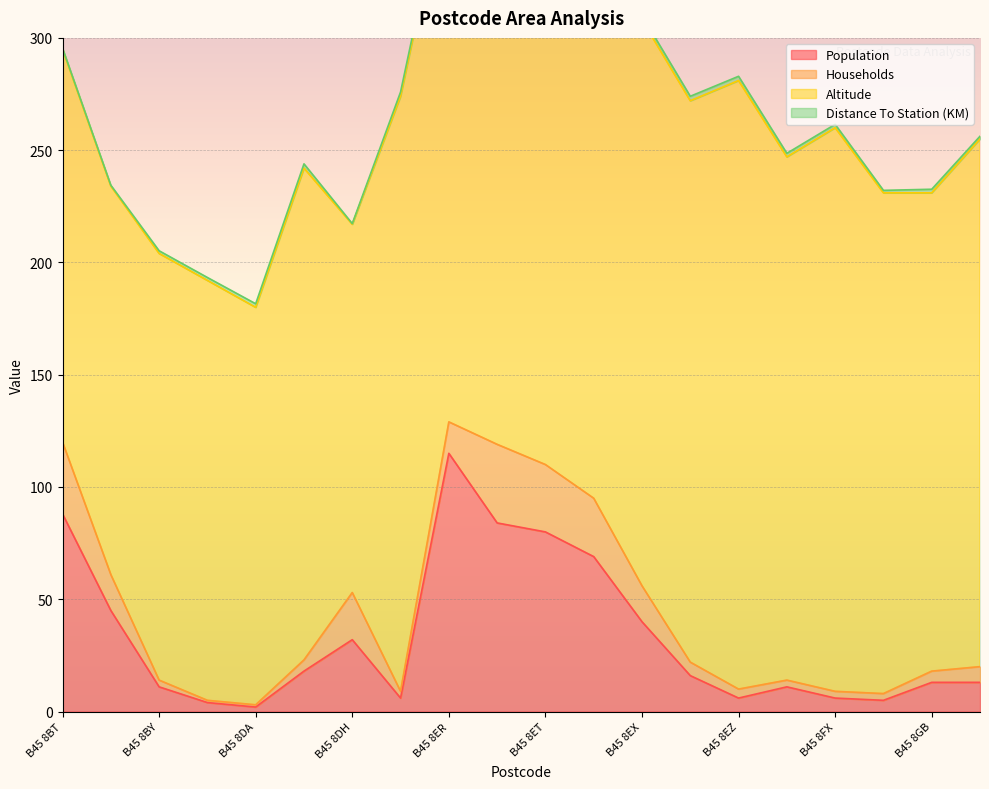

Is it true that Households equals 9.8 at B45 8EY?

False